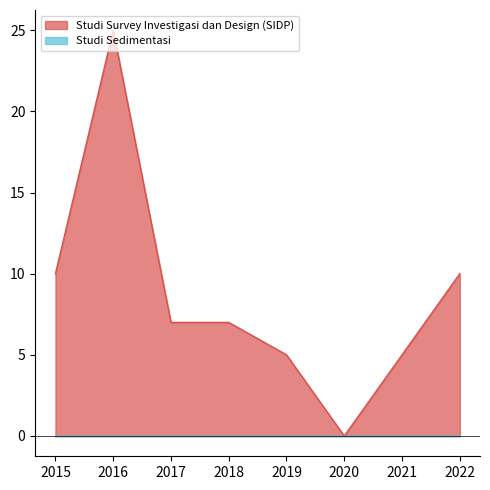

What is the sum of the values at 2016 and 2018?

32